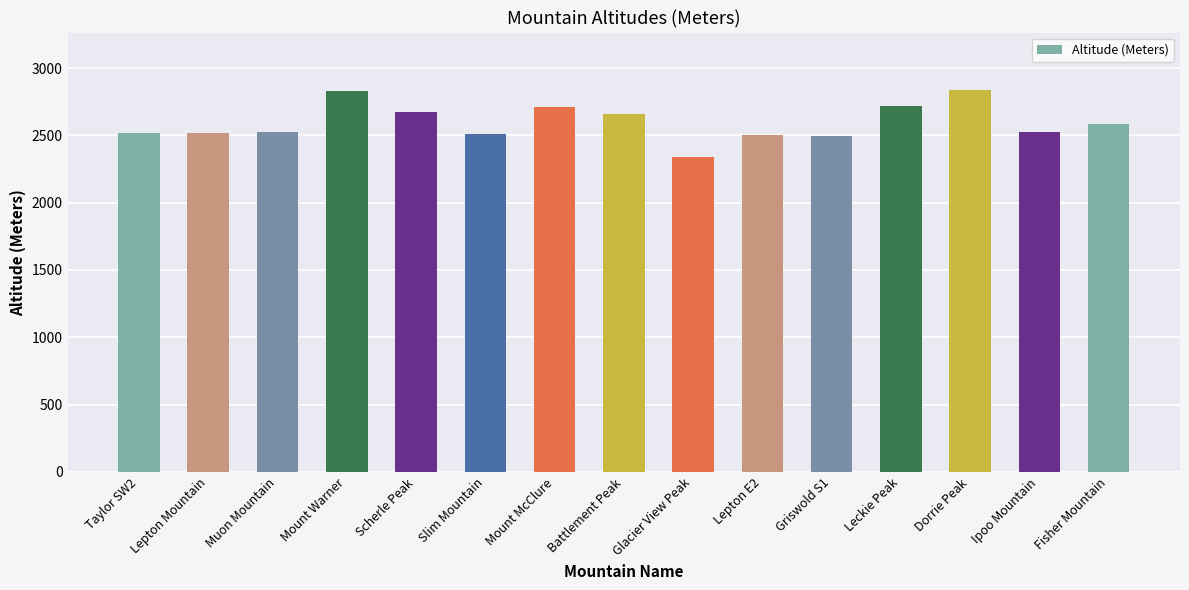

What is the difference between the values at Fisher Mountain and Ipoo Mountain?

55